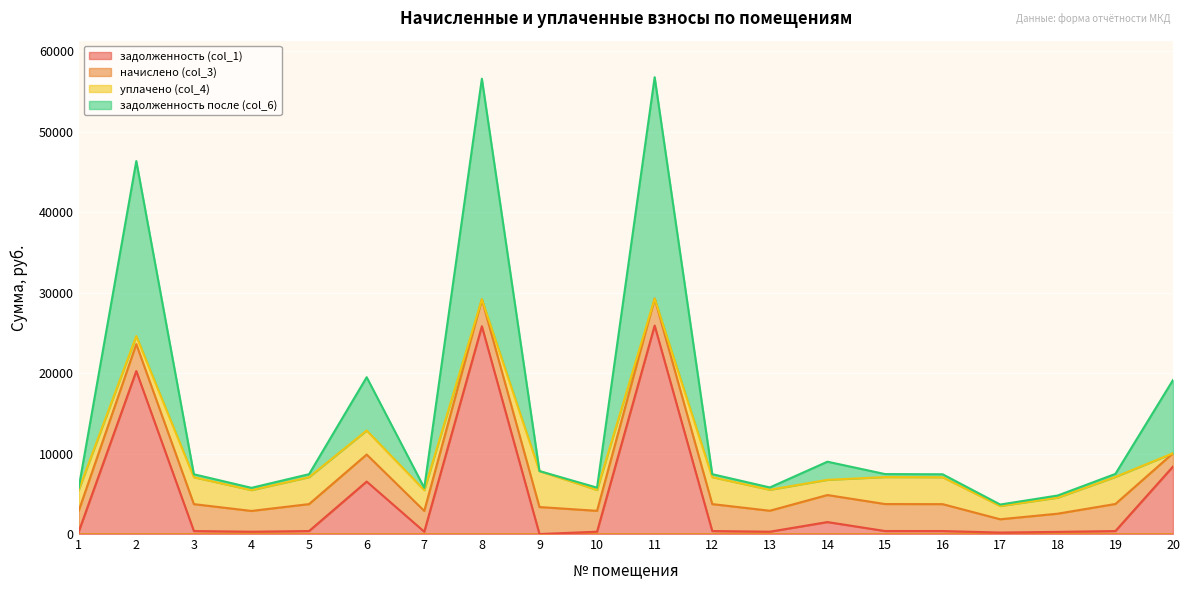

Which series has the largest total across all categories?

задолженность после (col_6)